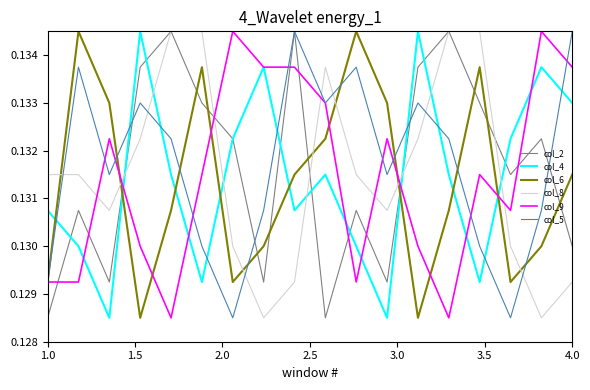

Which series ends up on top after the final intersection of col_6 and col_2?

col_6